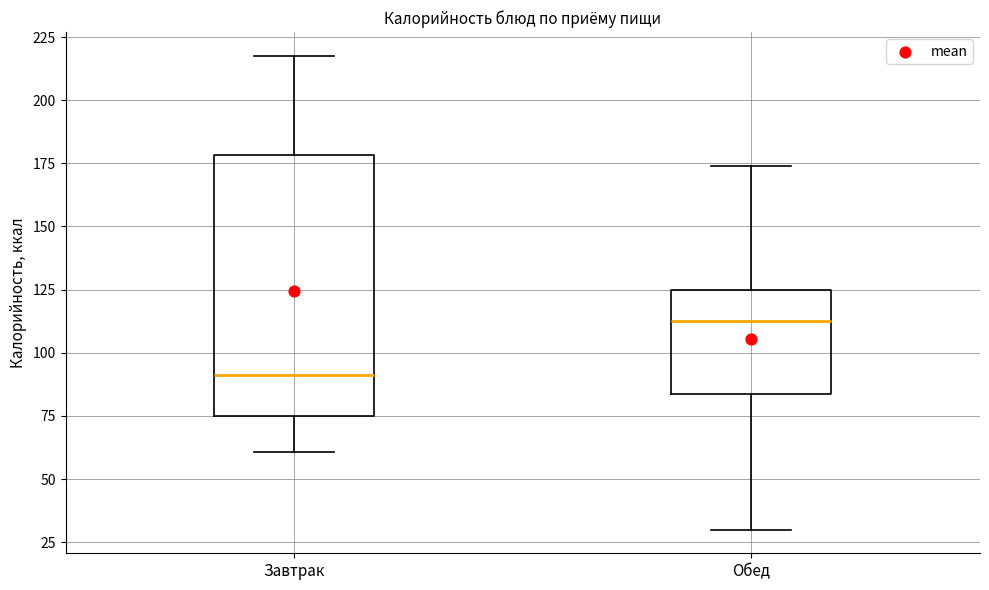

Reading left to right, transcribe this box plot: for each box, give where its median line is, the range the box spans, and where its two whiskers end, as read against the y-axis. The values are not printed on the chart, so give them approximately, as read against the axis.

Завтрак: median 90, box 75 to 180, whiskers 60 to 220
Обед: median 115, box 85 to 125, whiskers 30 to 175